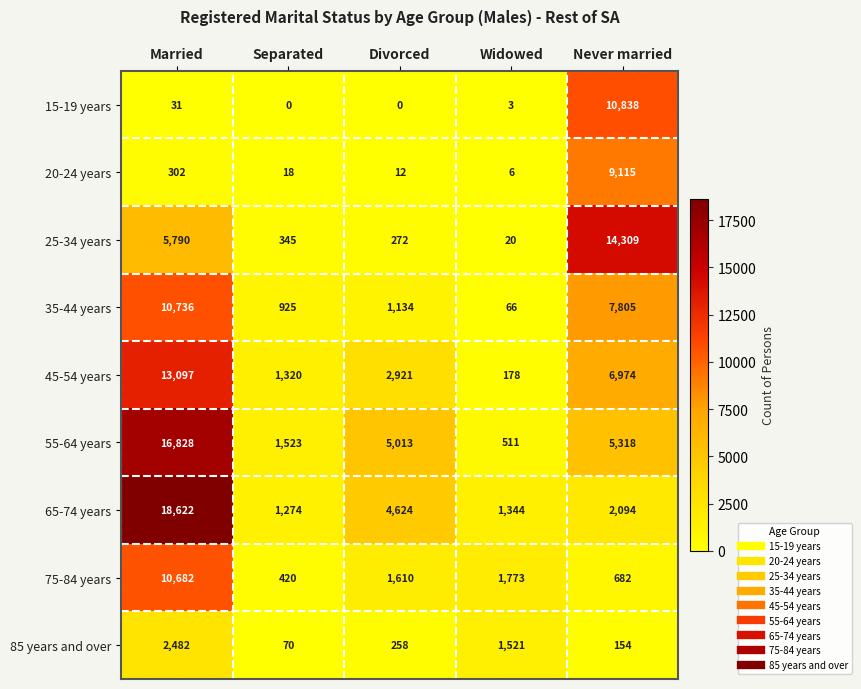

At which label does 35-44 years first exceed 1134?

Married